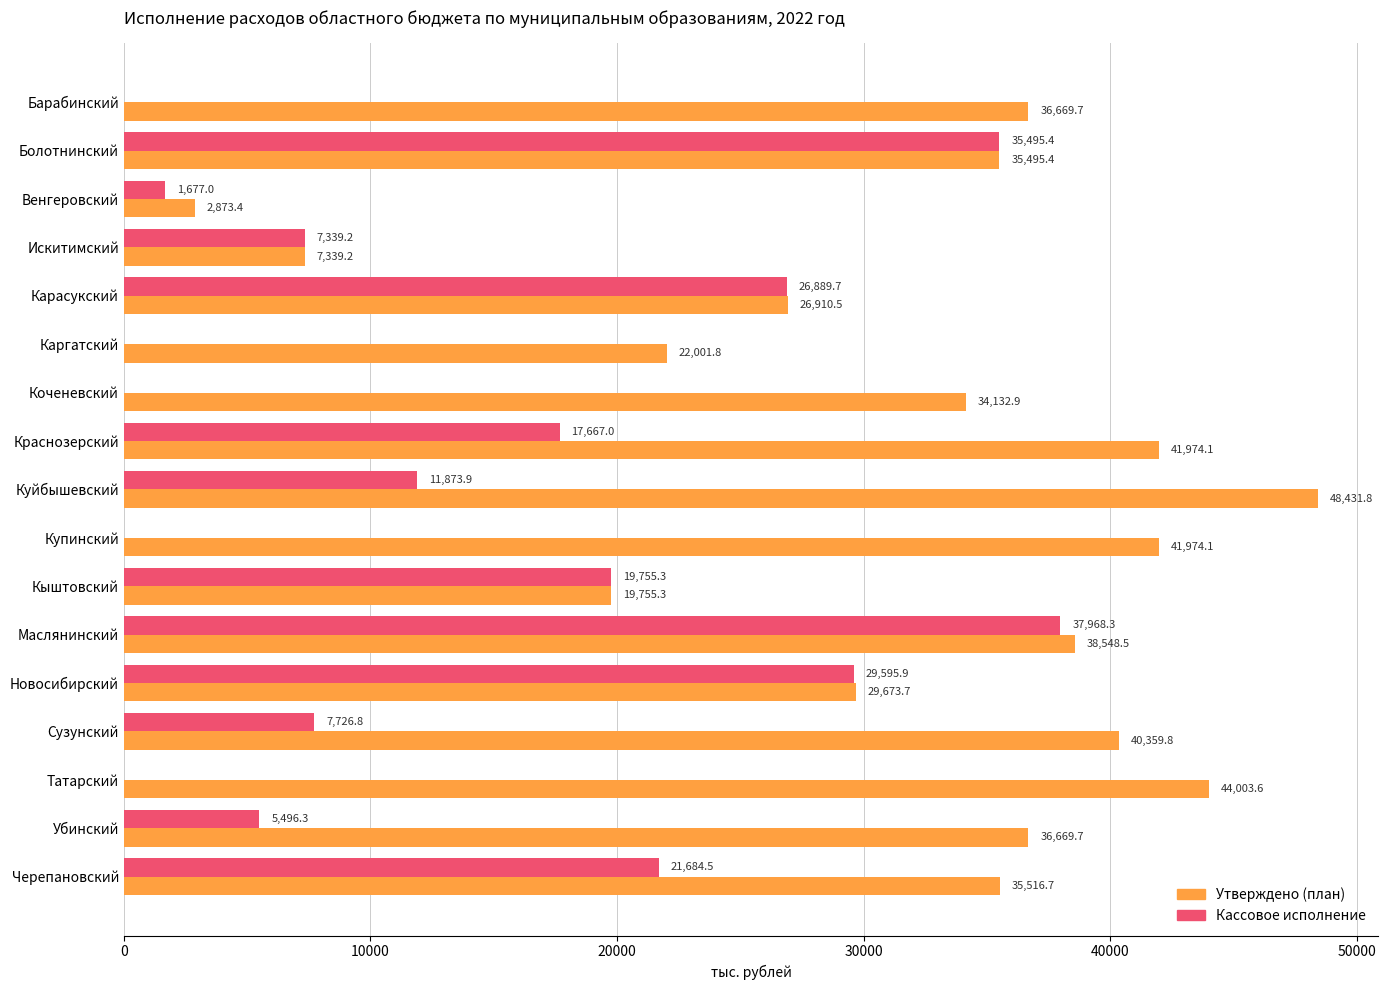

Is it true that Кассовое исполнение equals 33678.3 at Кыштовский?

False